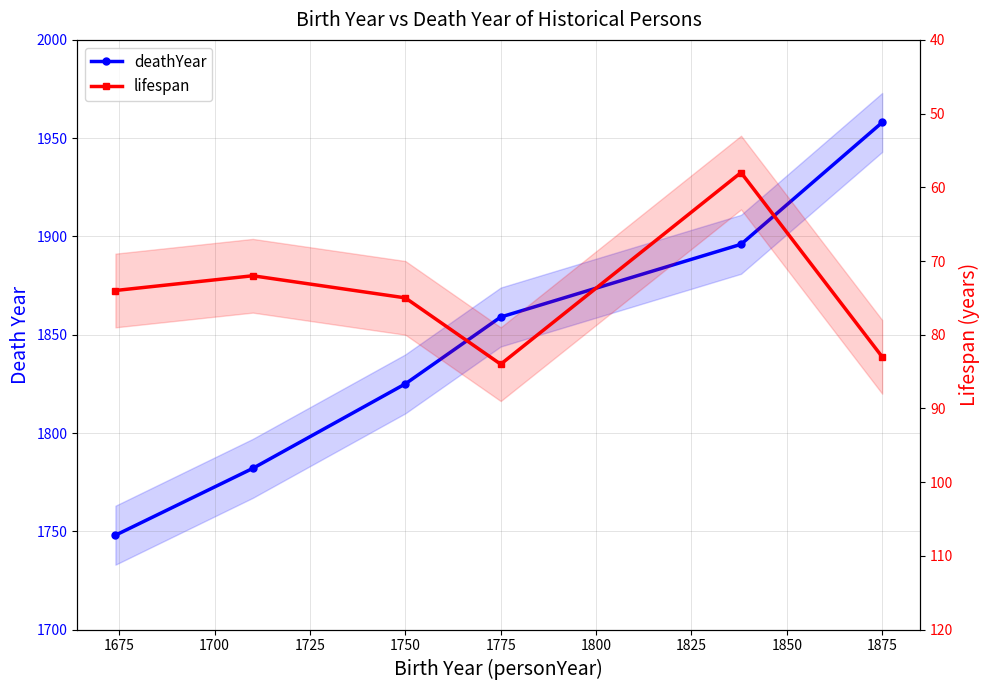

True or false: lifespan and deathYear intersect in this chart.

False